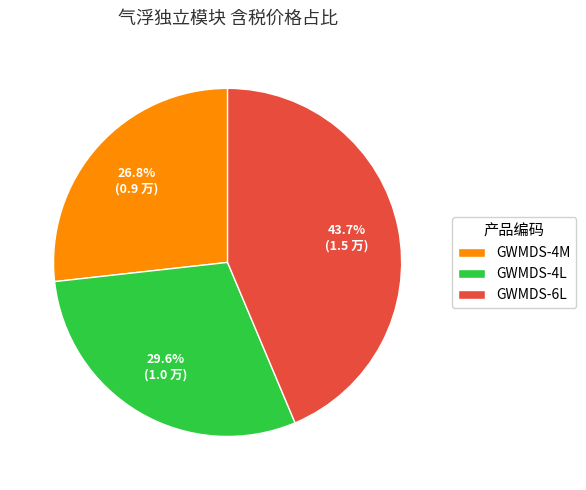

Is there a majority slice in this chart?

No